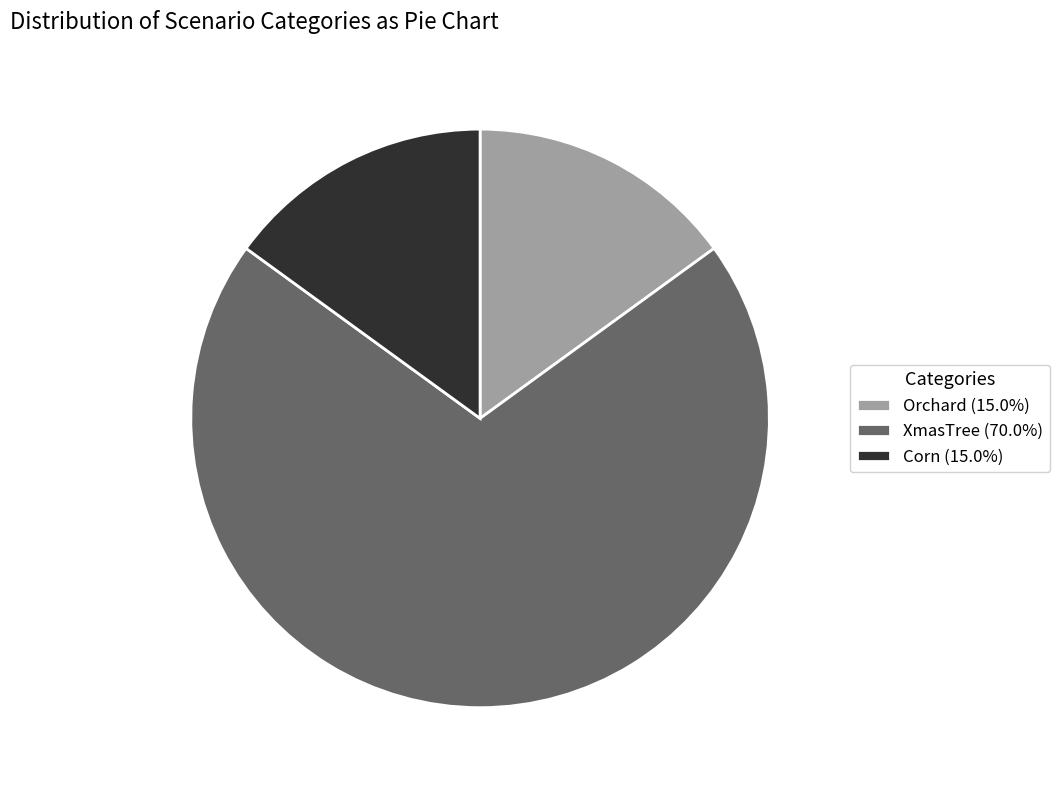

Is the sum of XmasTree (70.0%) and Orchard (15.0%) greater than half?

Yes